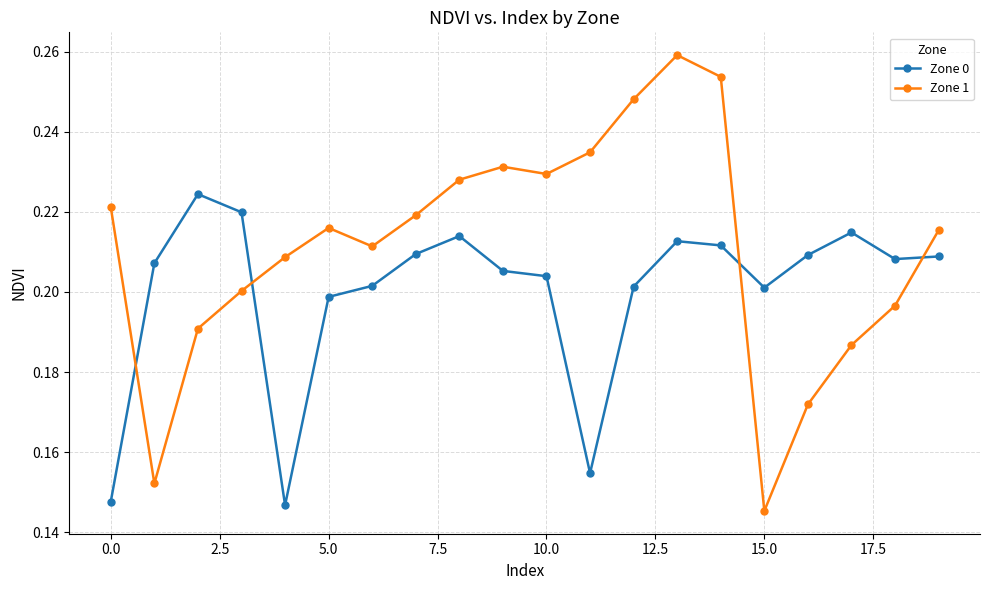

How many interior local valleys does the Zone 1 series have?

4